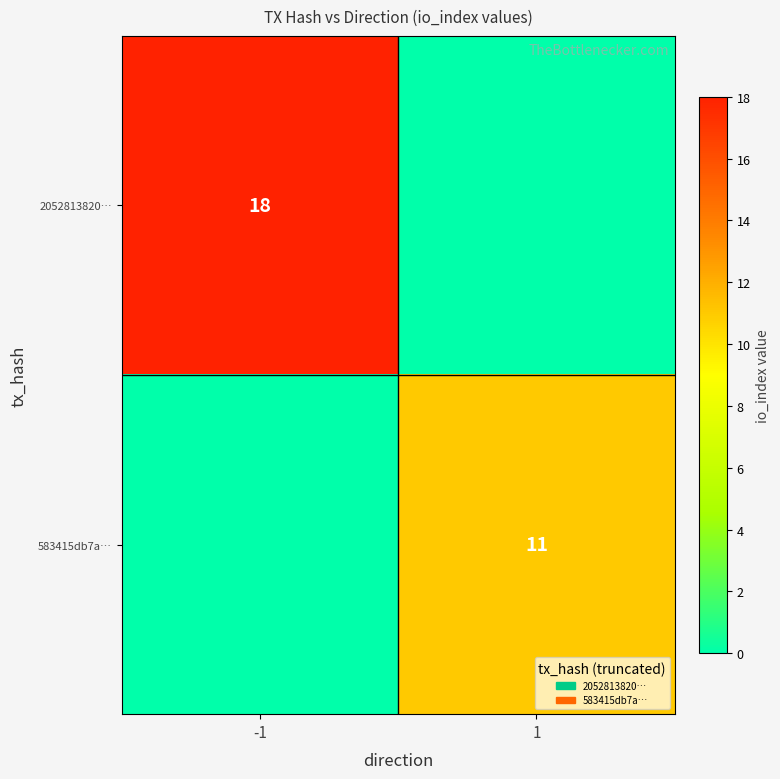

At which label is 2052813820… closest to 9?

-1